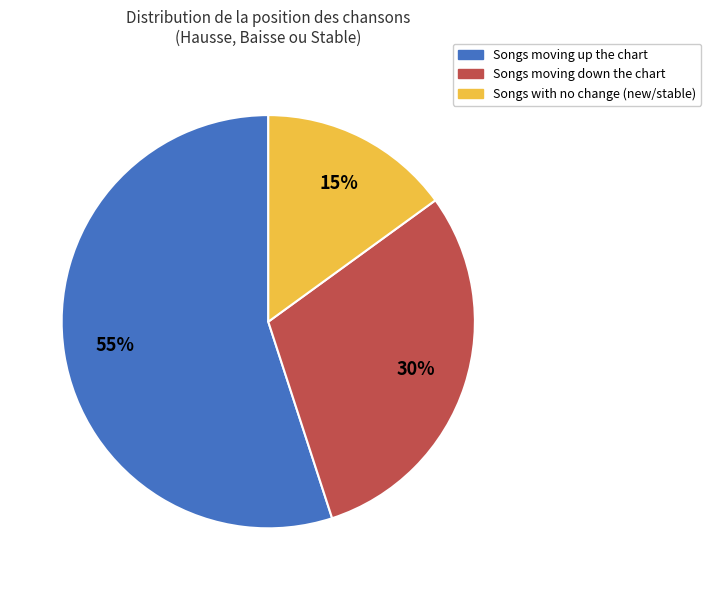

To the nearest percent, what is the average slice percentage?

33%